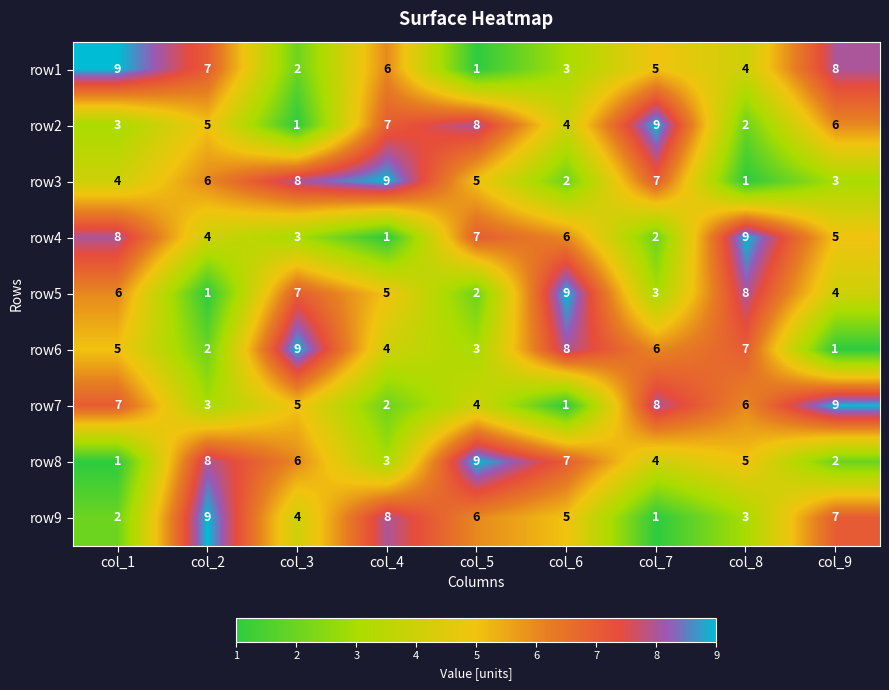

What is the spread (max minus min) of values at col_1?

8